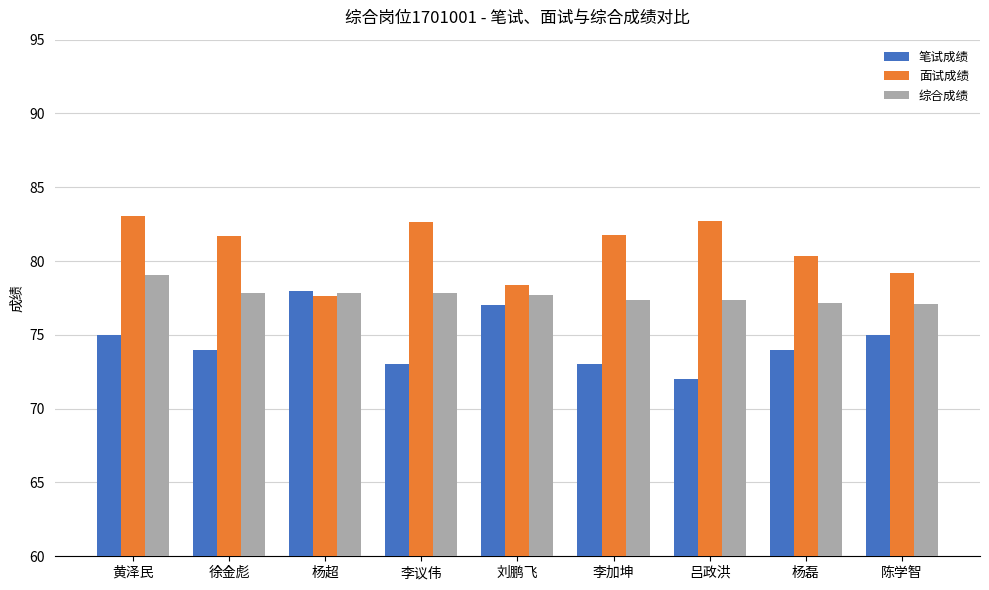

Rank the series by their average value, from highest to lowest.

面试成绩, 综合成绩, 笔试成绩